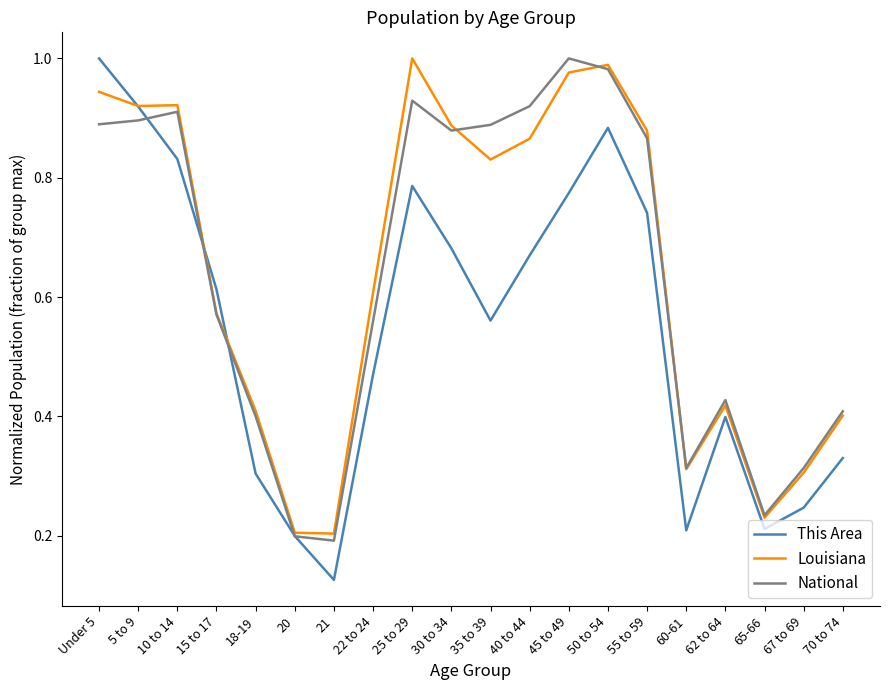

What is the total value across all series at 15 to 17?

1.8